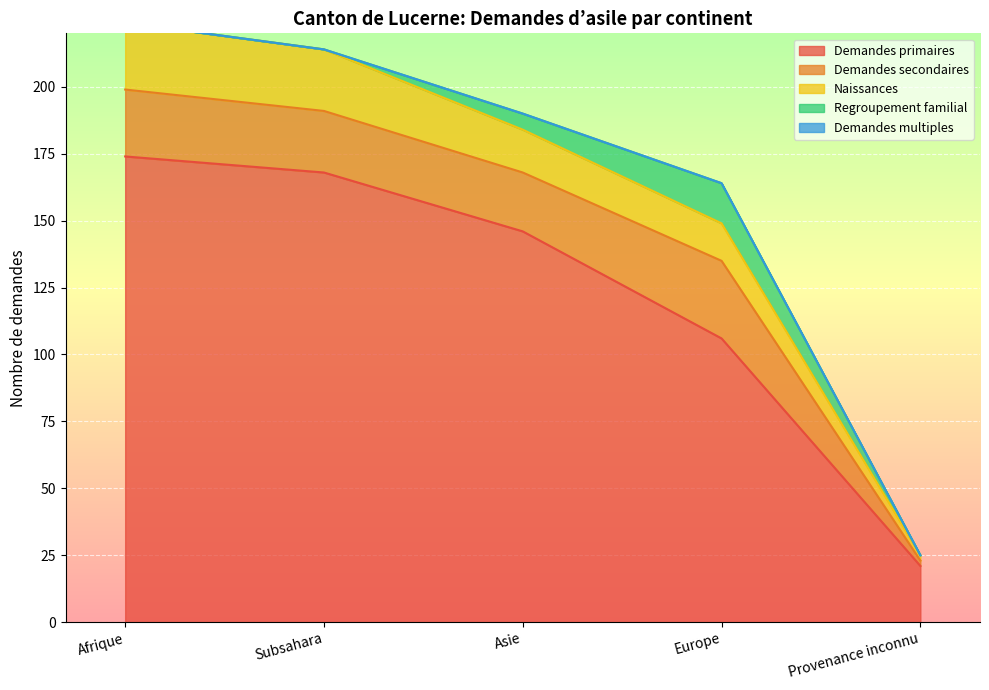

At which category is the sum across all series the highest?

Afrique